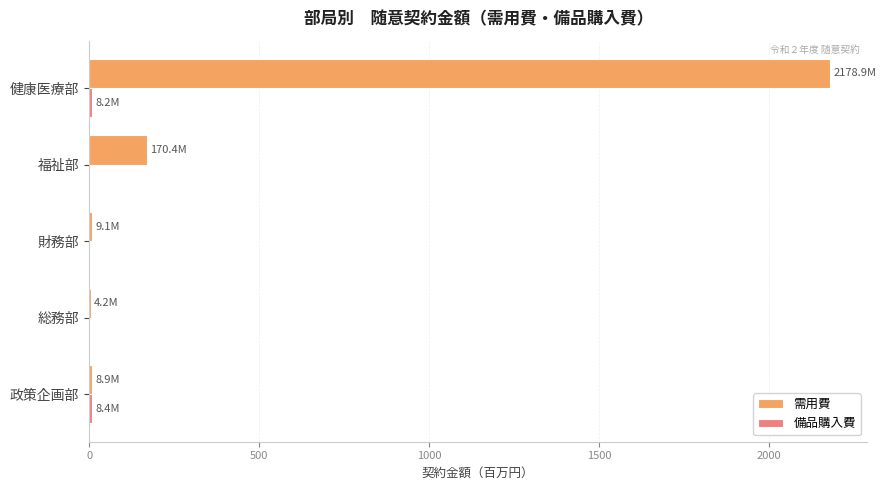

What is the sum of all 需用費 values?

2371.5